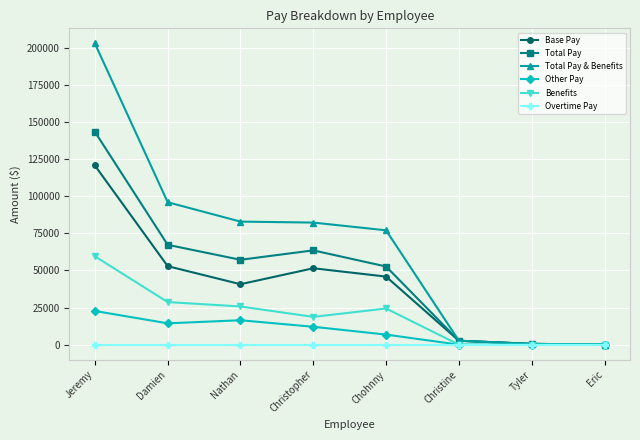

What is the sum of all Other Pay values?

72352.6